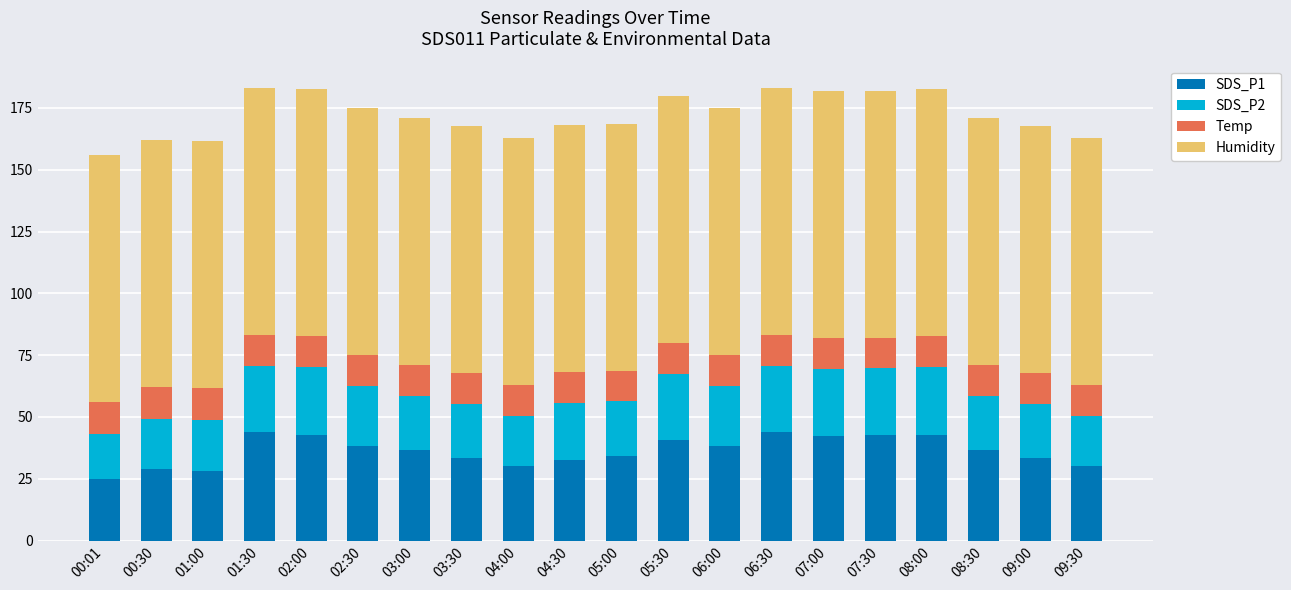

The value of SDS_P1 at 02:30 is 38.2. True or false?

True